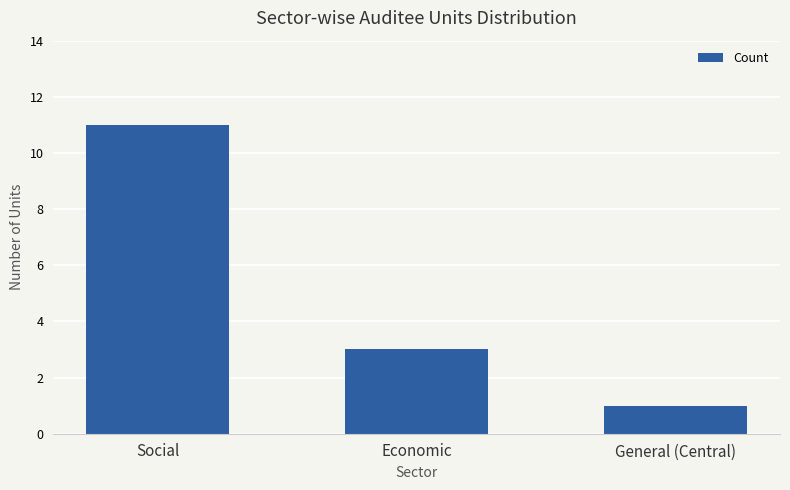

What is the label of the 1st bar from the left?

Social